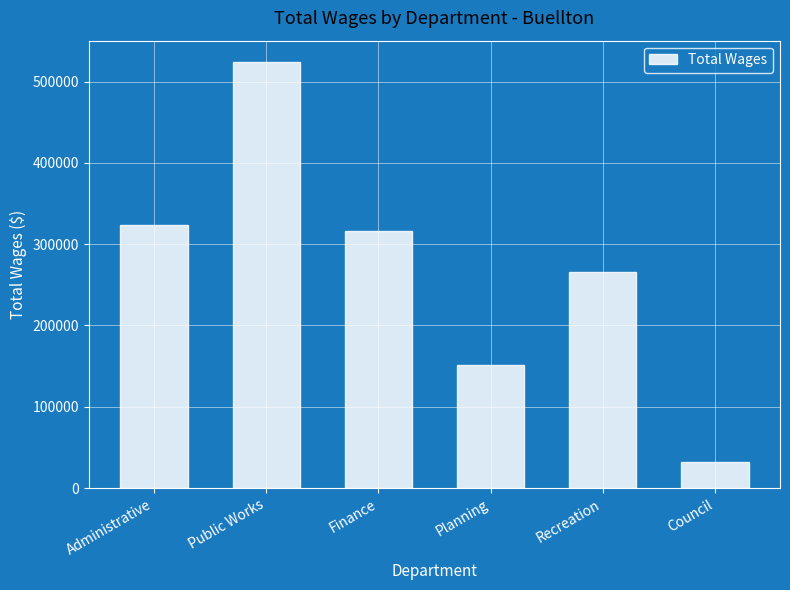

List the labels in order of value, smallest first.

Council, Planning, Recreation, Finance, Administrative, Public Works